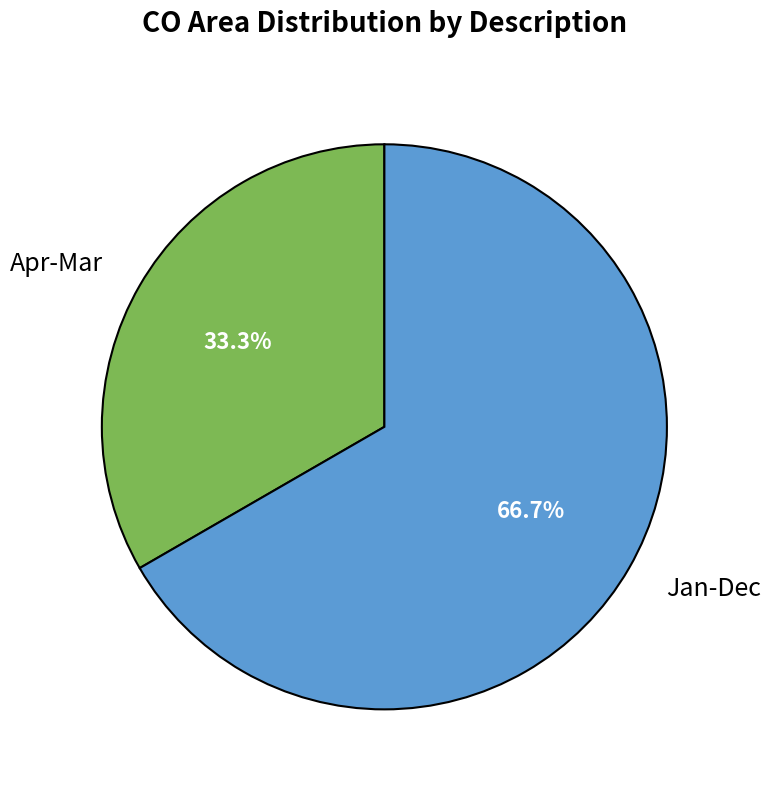

Approximately how many times larger is the value at Apr-Mar compared to Jan-Dec?

0.5